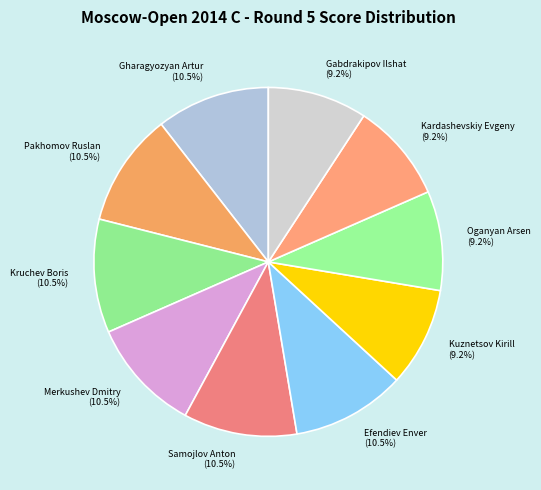

How many slices are in this pie chart?

10